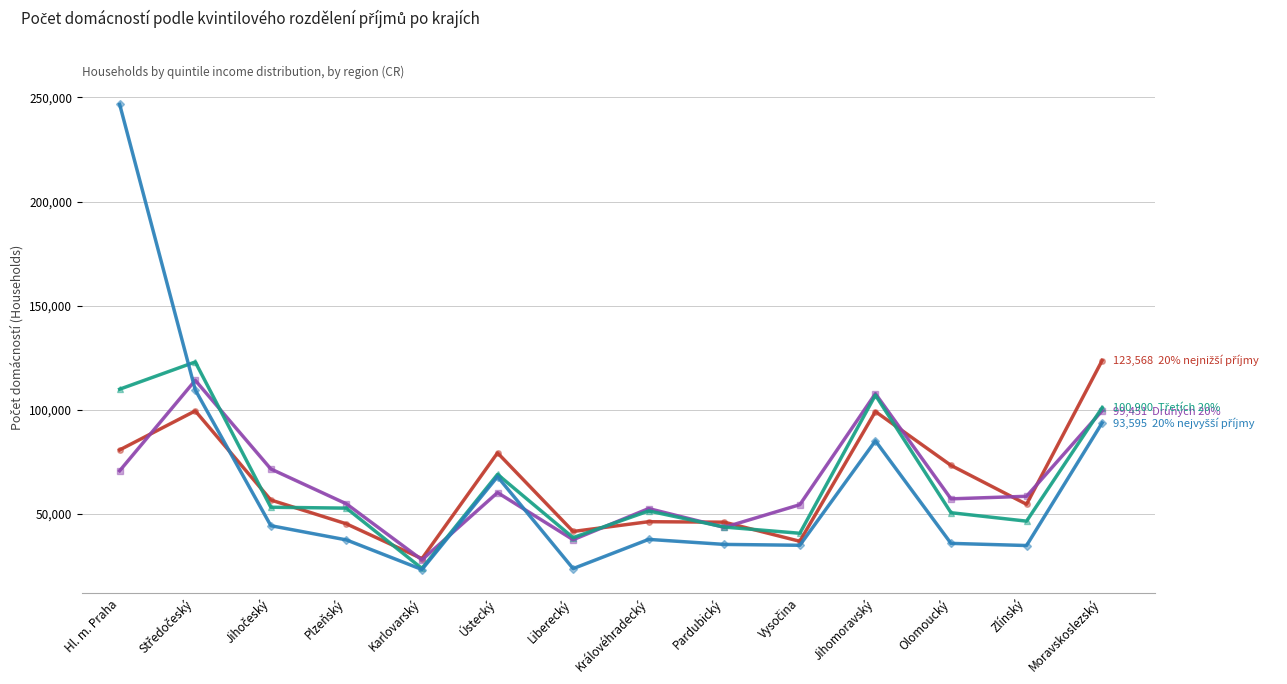

What is the maximum value shown in the chart?

246679